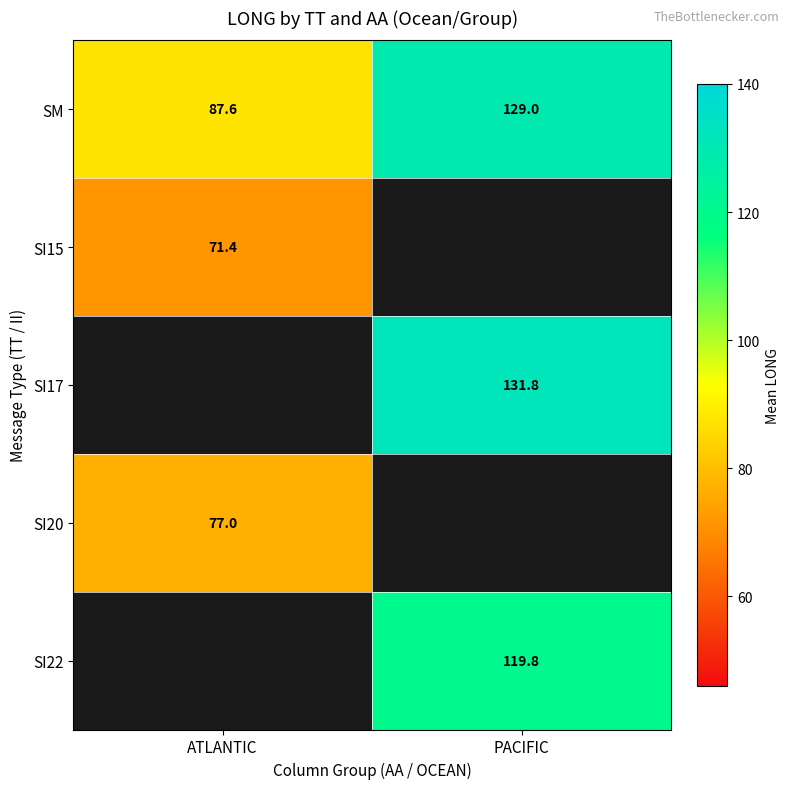

True or false: SI22 has a value of 119.8 at PACIFIC.

True